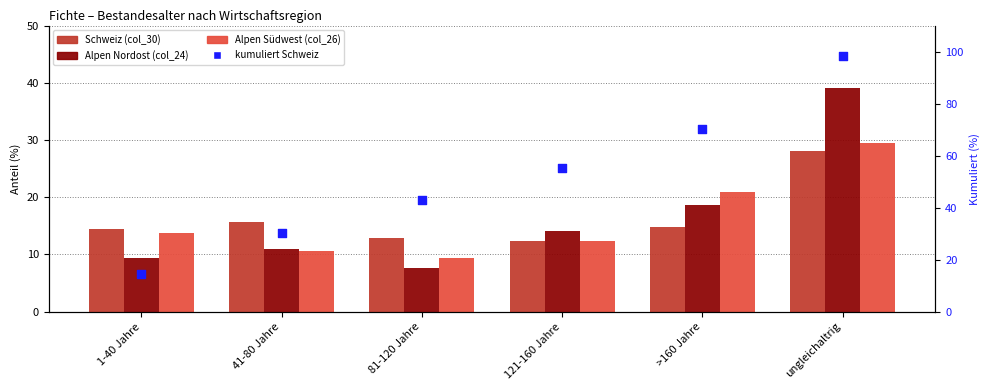

What is the total value across all series at 121-160 Jahre?

94.3